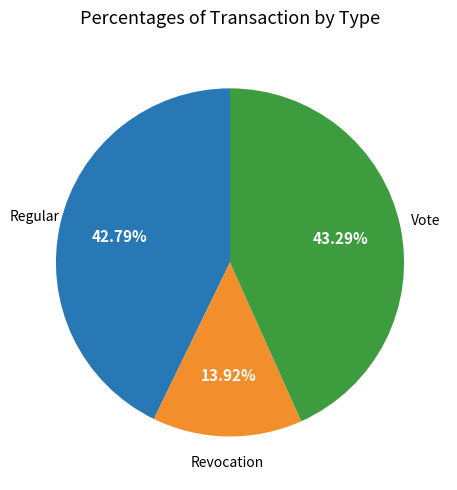

Is there any slice that represents more than half of the pie?

No